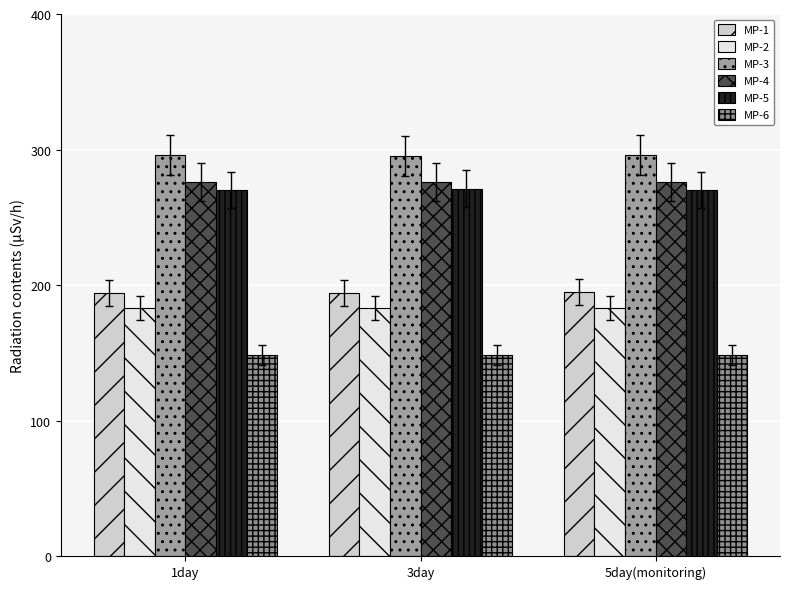

At which label does MP-2 reach its minimum?

1day